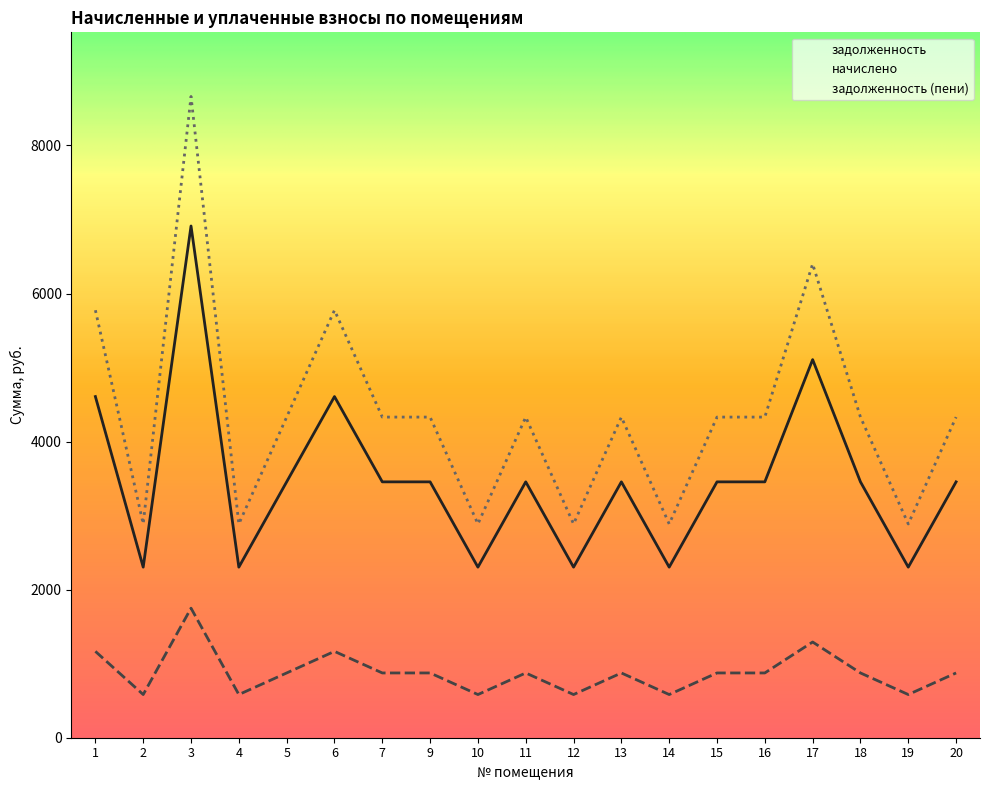

What is the difference between the задолженность (пени) values at 3 and 12?

5774.4